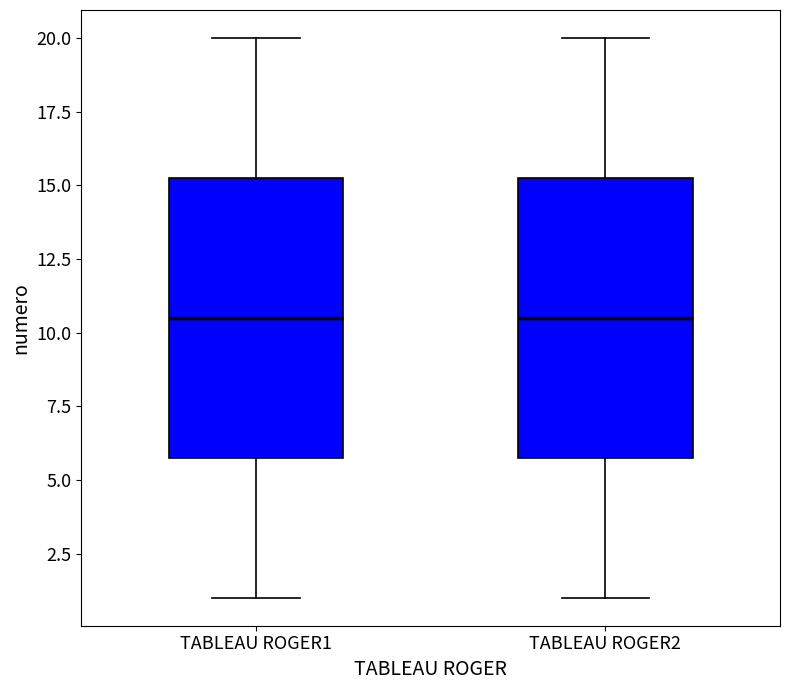

Reading left to right, read every box against the y-axis: the position of its median line, the range the box covers, and the ends of its whiskers. The values are not printed on the chart, so give them approximately, as read against the axis.

TABLEAU ROGER1: median 10.5, box 6.0 to 15.5, whiskers 1.0 to 20.0
TABLEAU ROGER2: median 10.5, box 6.0 to 15.5, whiskers 1.0 to 20.0